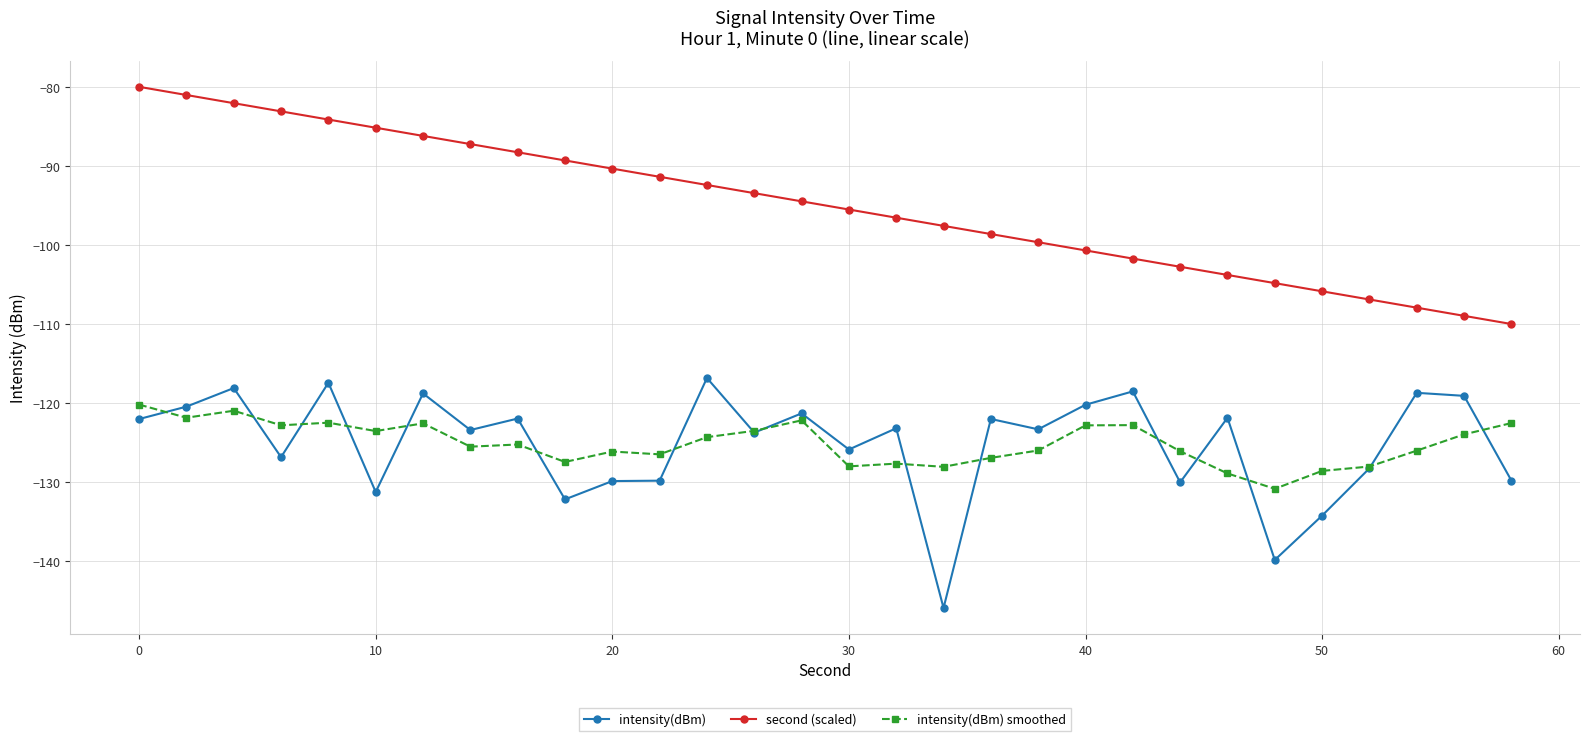

Which series has the largest total across all categories?

second (scaled)